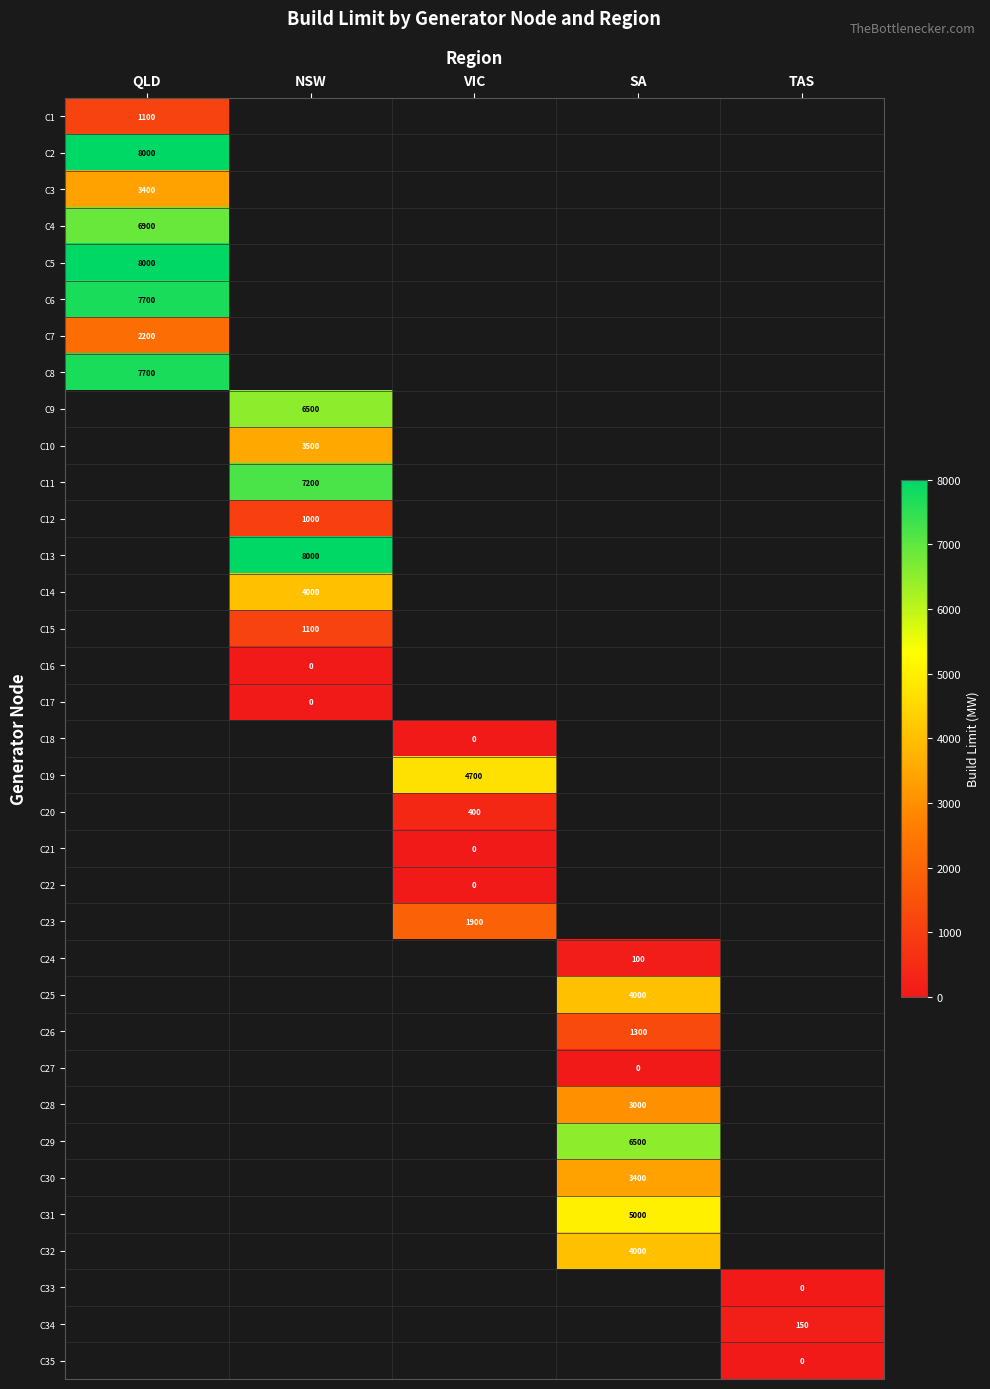

The C23 series shows 1900 at VIC. True or false?

True